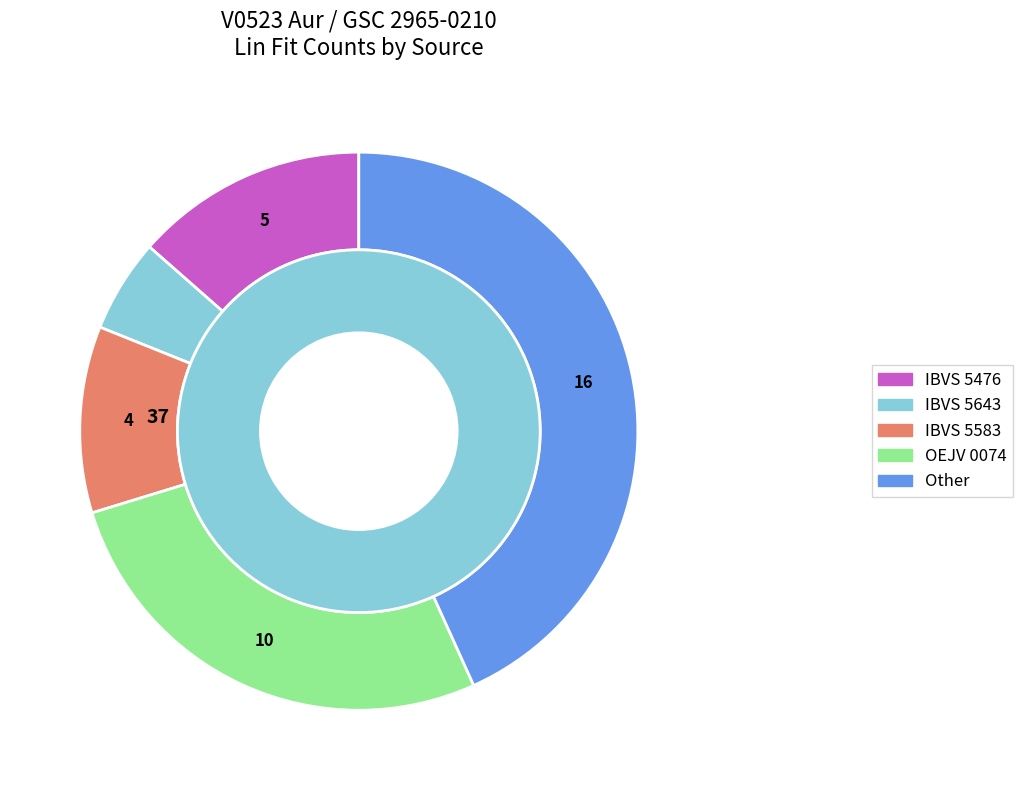

True or false: OEJV 0074 accounts for 32% of the total.

False